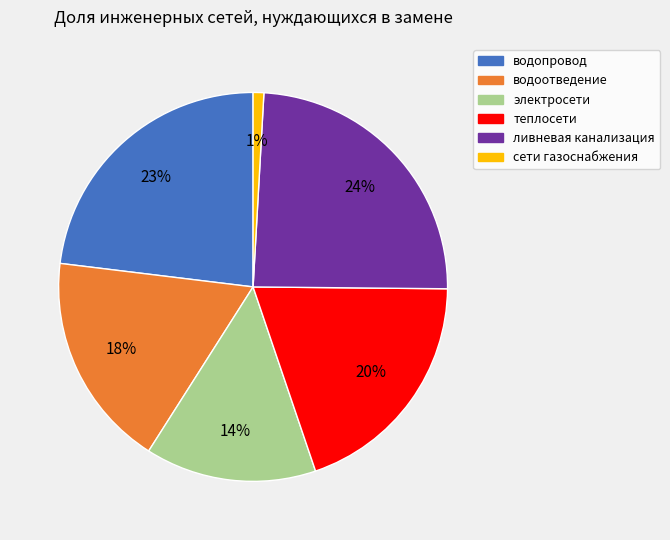

Count the number of slices in the pie.

6